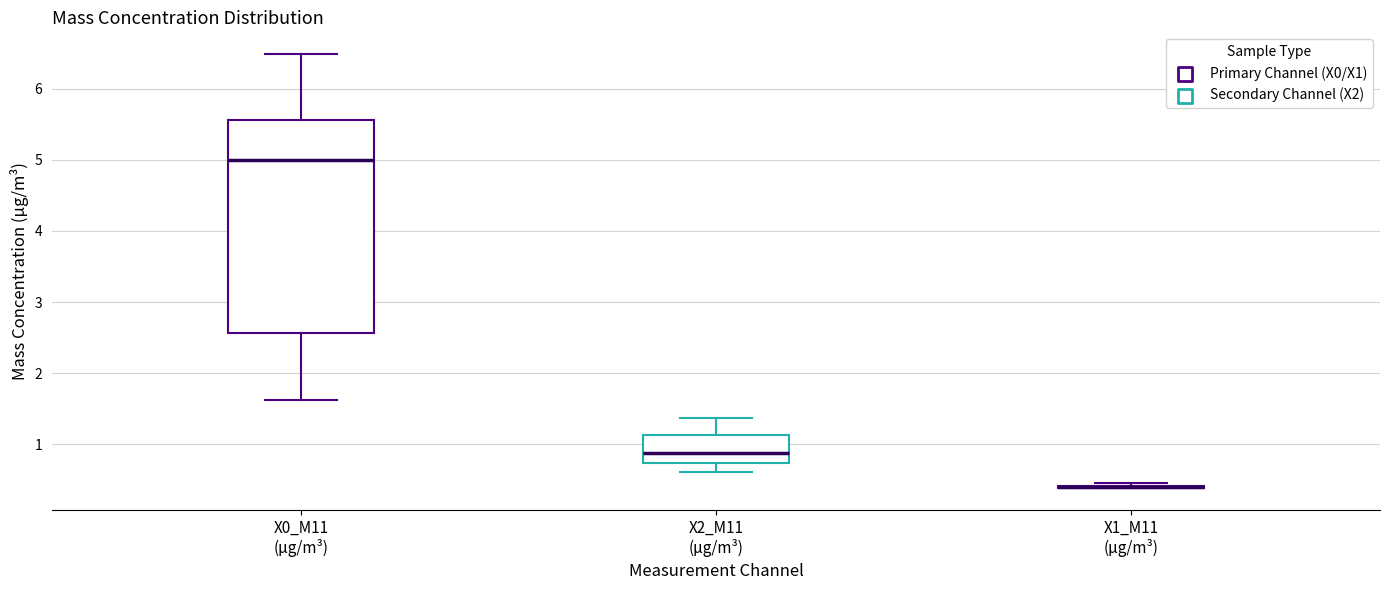

Where does the median line of the box for X2_M11 (μg/m³) sit on the y-axis? The values are not printed on the chart, so give them approximately, as read against the axis.

0.9